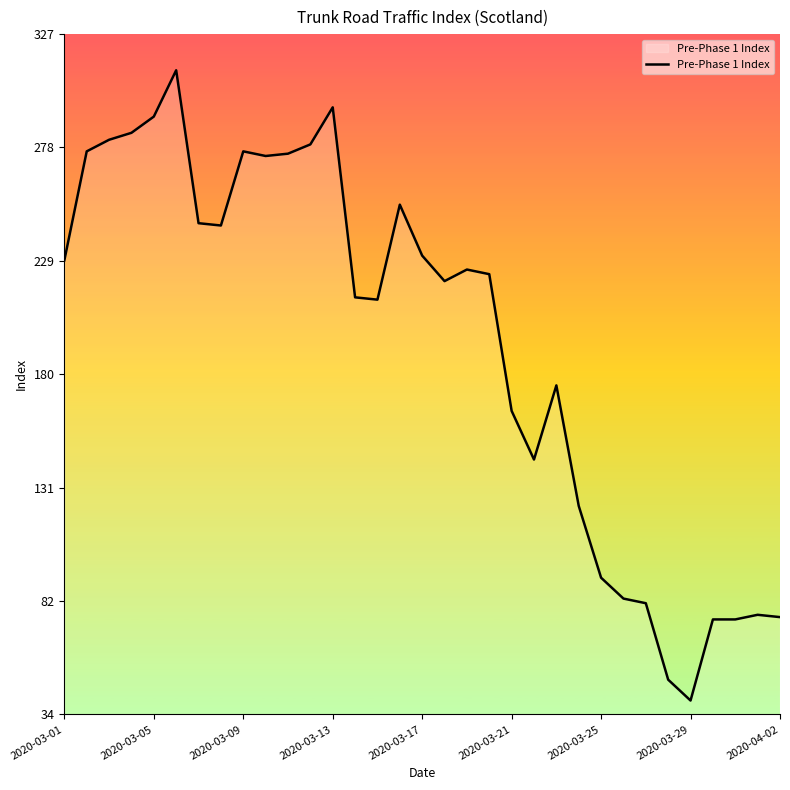

How many lines are shown in the chart?

1